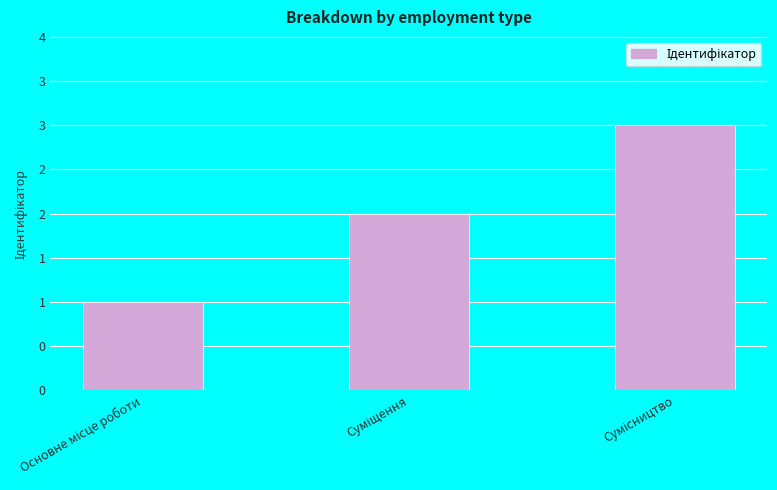

What is the greatest value displayed?

3